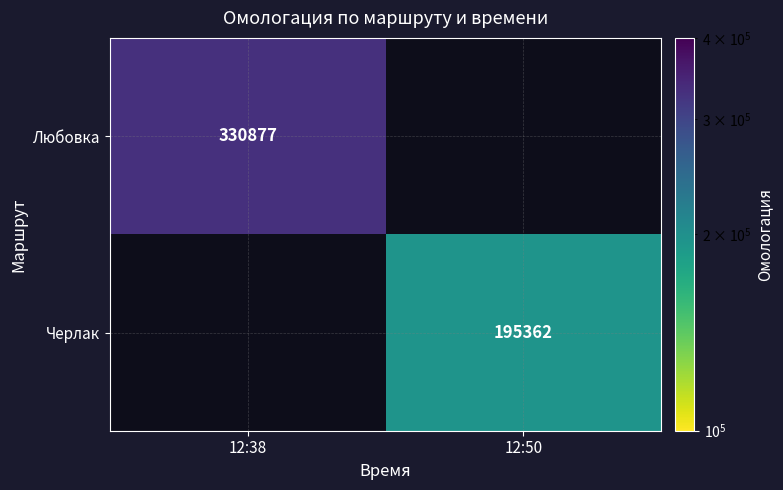

True or false: Черлак has a value of 195362 at 12:50.

True